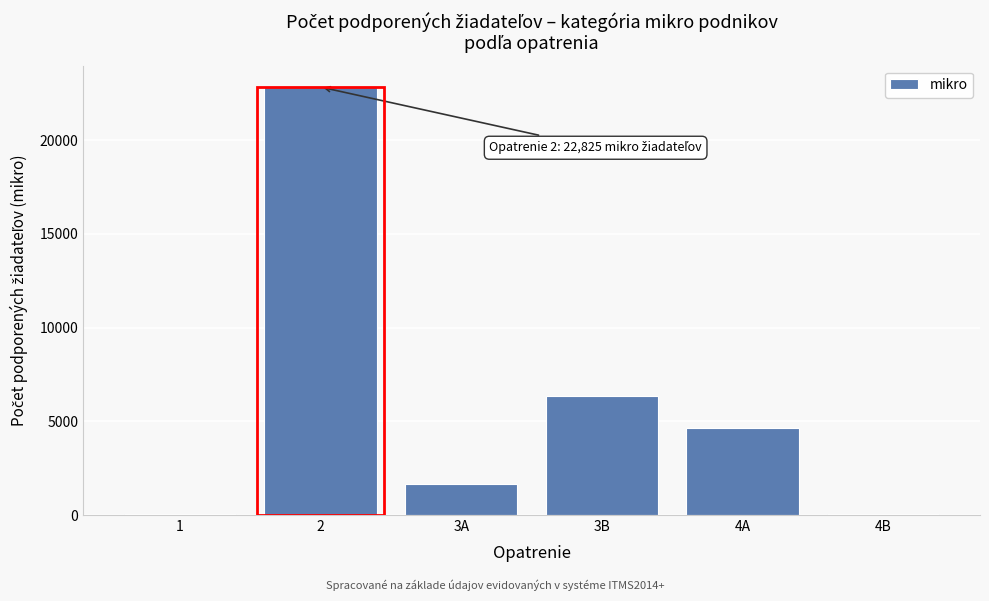

The value at 4A is 1423. True or false?

False